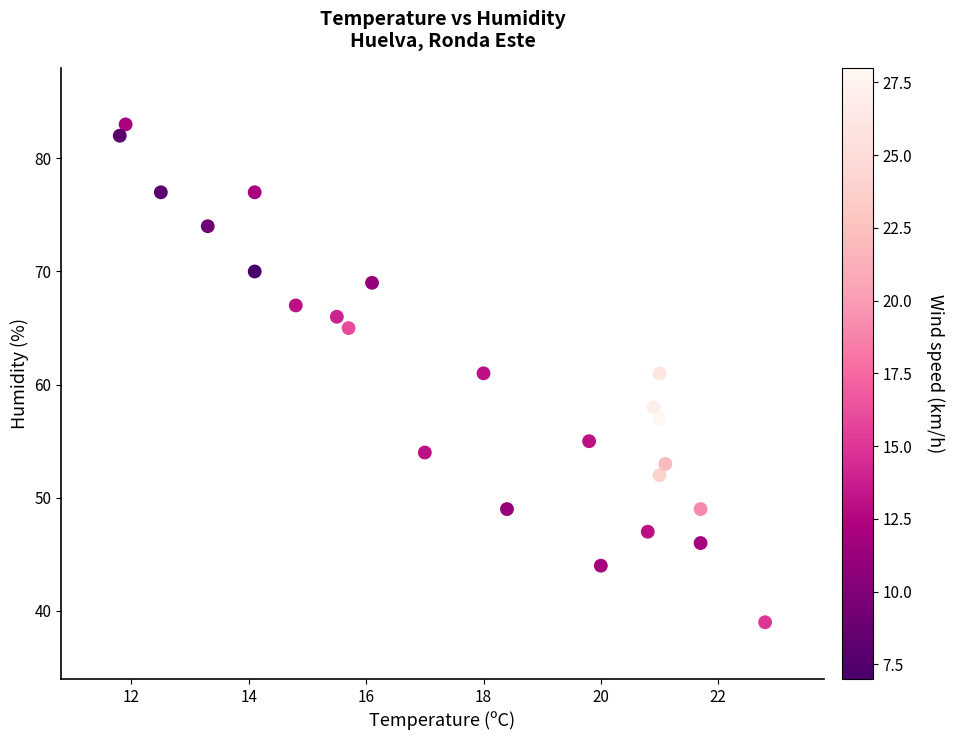

What is the range of Y values (max minus min)?

44